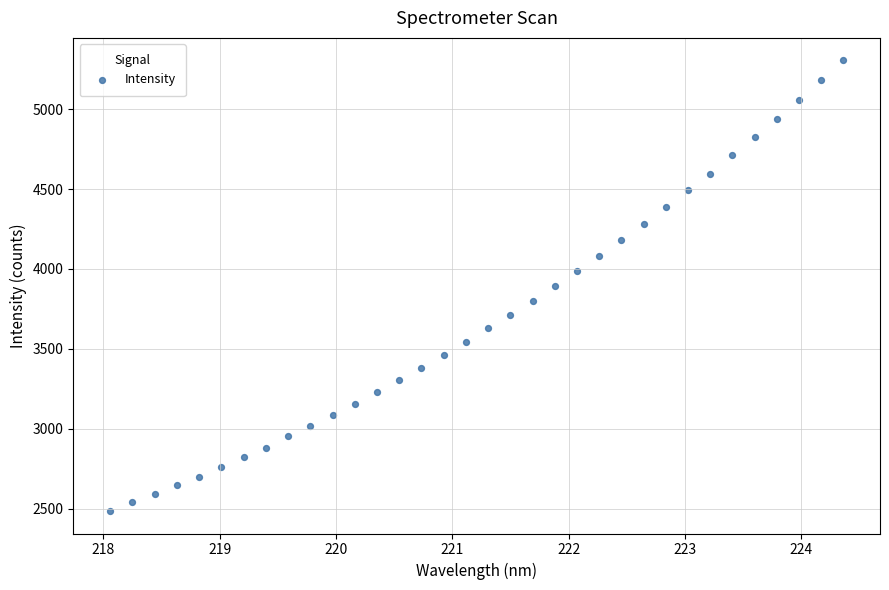

What is the range of Y values (max minus min)?

2819.4